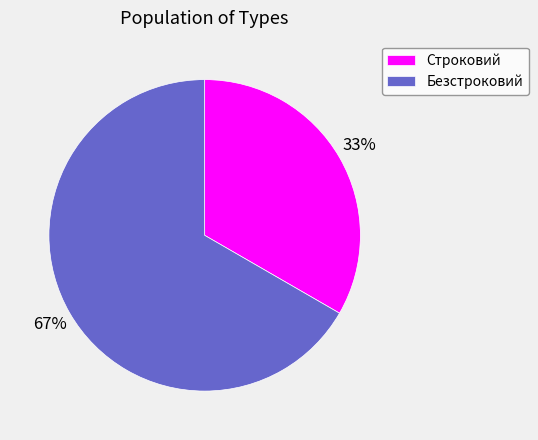

Which category accounts for the majority?

Безстроковий